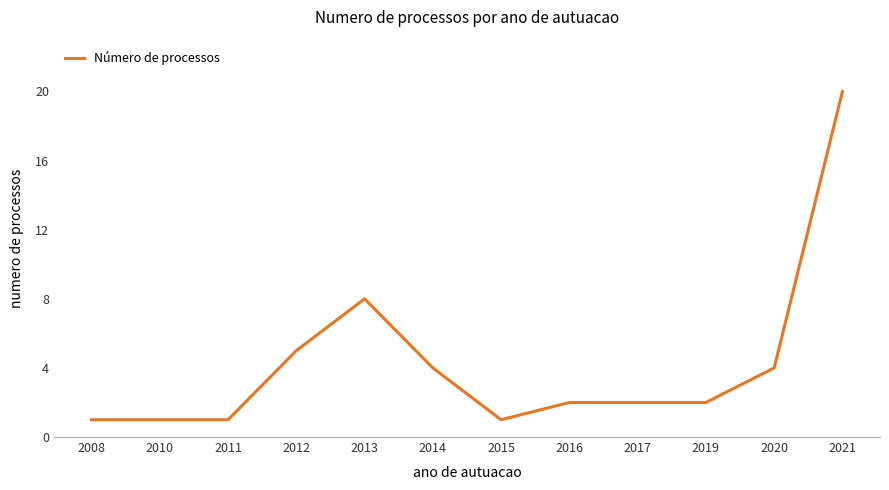

How many series are shown in this chart?

1